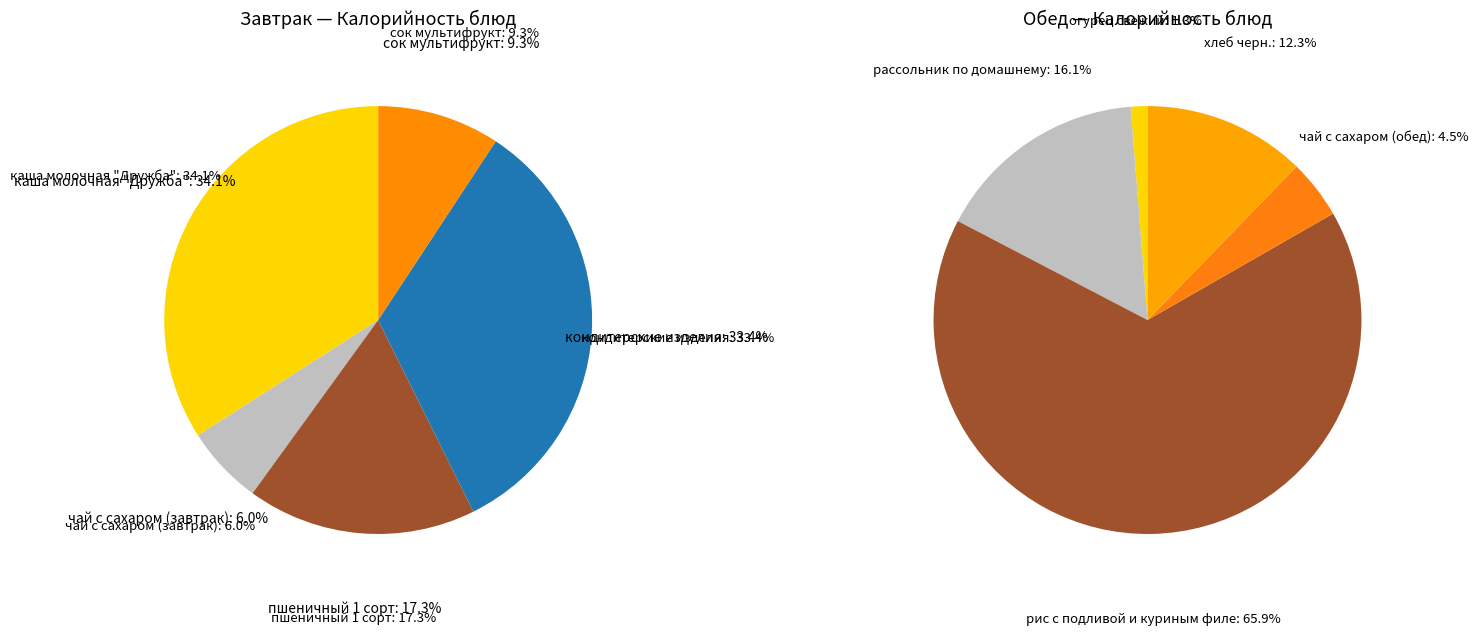

Which category has the biggest portion of the pie?

каша молочная "Дружба"